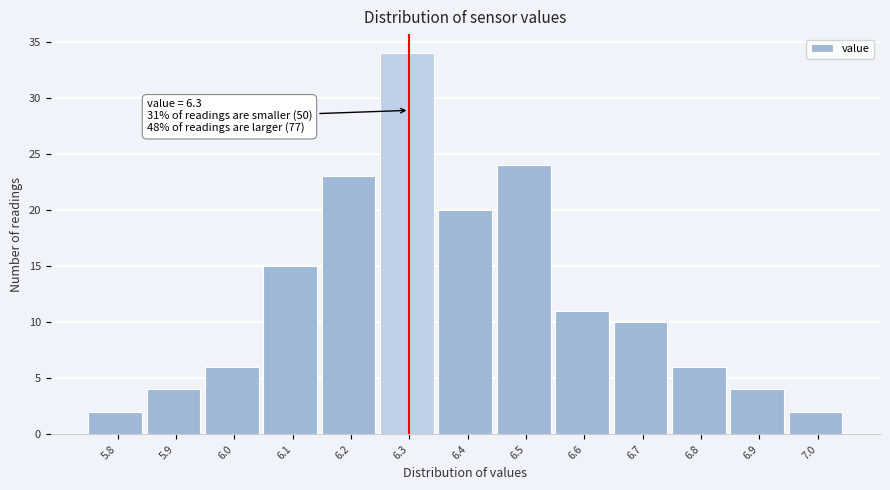

Which range on the x-axis has the tallest bar?

6.25 to 6.35